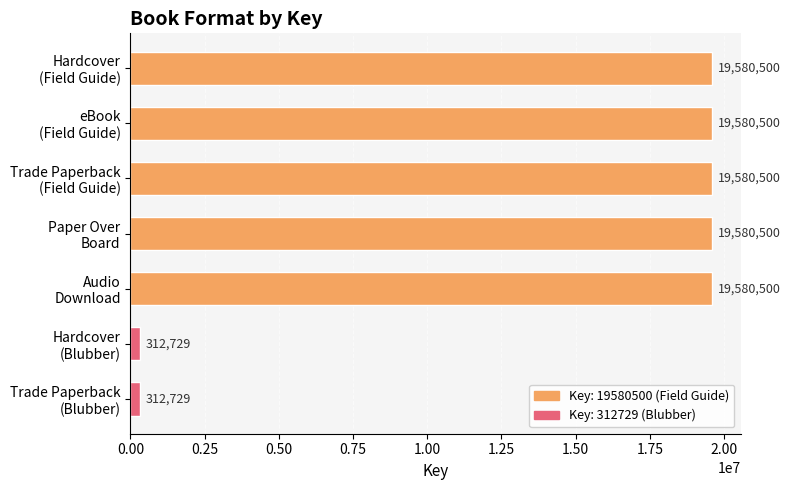

What is the difference between the maximum and minimum values?

19267771